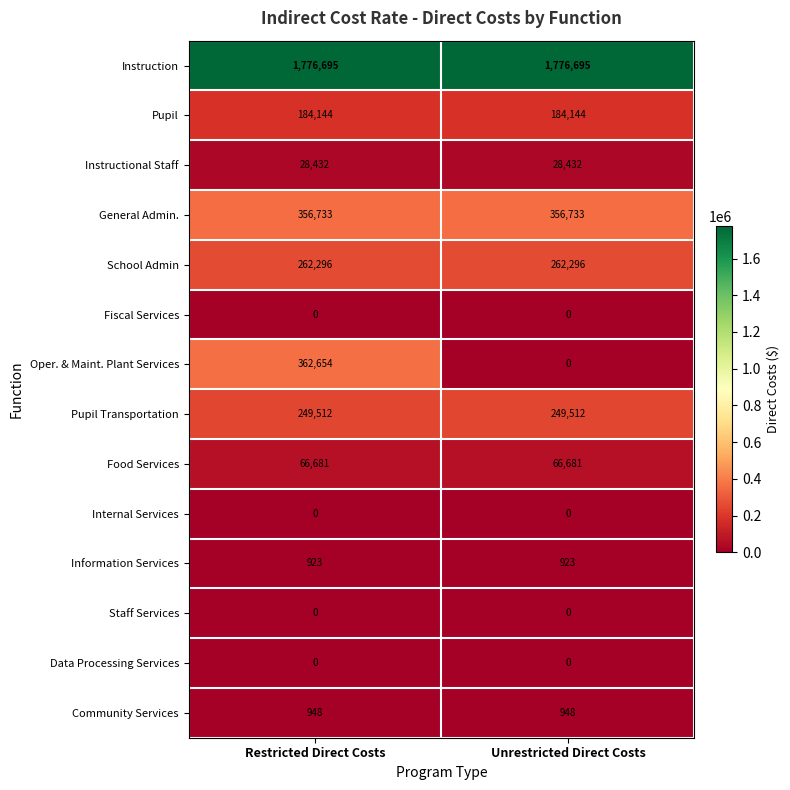

Reading left to right, extract all data points from this chart.

Instruction: 1776695	1776695
Pupil: 184144	184144
Instructional Staff: 28432	28432
General Admin.: 356733	356733
School Admin: 262296	262296
Fiscal Services: 0	0
Oper. & Maint. Plant Services: 362654	0
Pupil Transportation: 249512	249512
Food Services: 66681	66681
Internal Services: 0	0
Information Services: 923	923
Staff Services: 0	0
Data Processing Services: 0	0
Community Services: 948	948